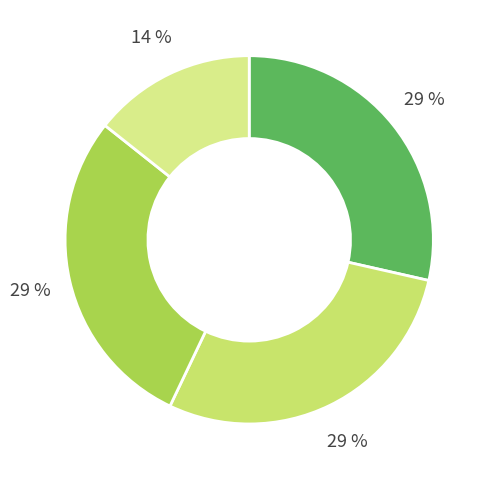

How many segments does this pie chart have?

4